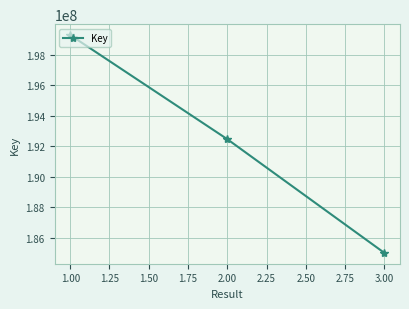

How many lines are shown in the chart?

1